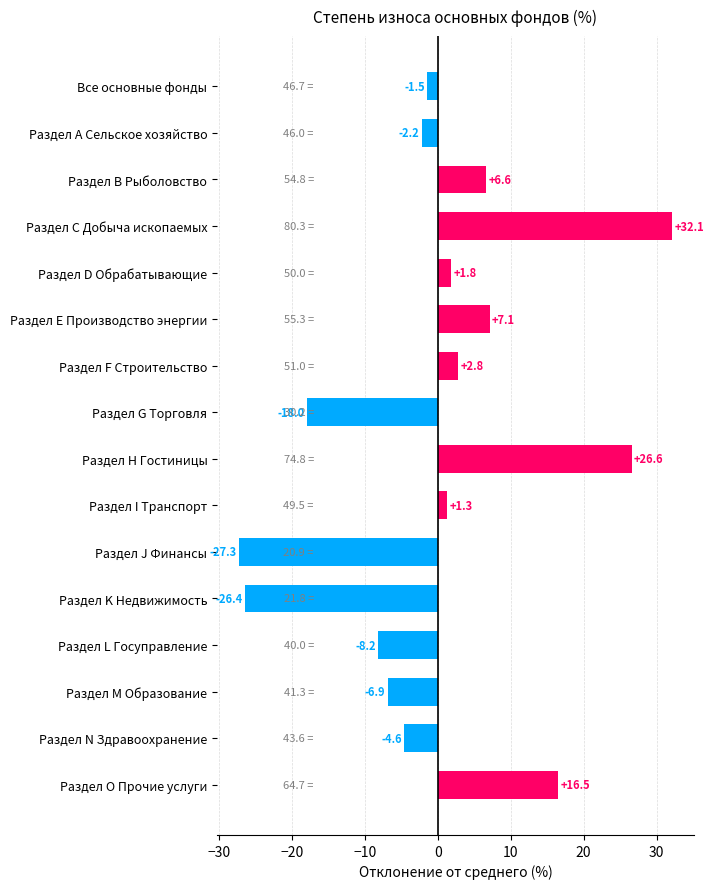

Reading top to bottom, extract all data points from this chart.

Все основные фонды=-1.5	Раздел А Сельское хозяйство=-2.2	Раздел В Рыболовство=6.6	Раздел С Добыча ископаемых=32.1	Раздел D Обрабатывающие=1.8	Раздел Е Производство энергии=7.1	Раздел F Строительство=2.8	Раздел G Торговля=-18.0	Раздел Н Гостиницы=26.6	Раздел I Транспорт=1.3	Раздел J Финансы=-27.3	Раздел K Недвижимость=-26.4	Раздел L Госуправление=-8.2	Раздел M Образование=-6.9	Раздел N Здравоохранение=-4.6	Раздел O Прочие услуги=16.5